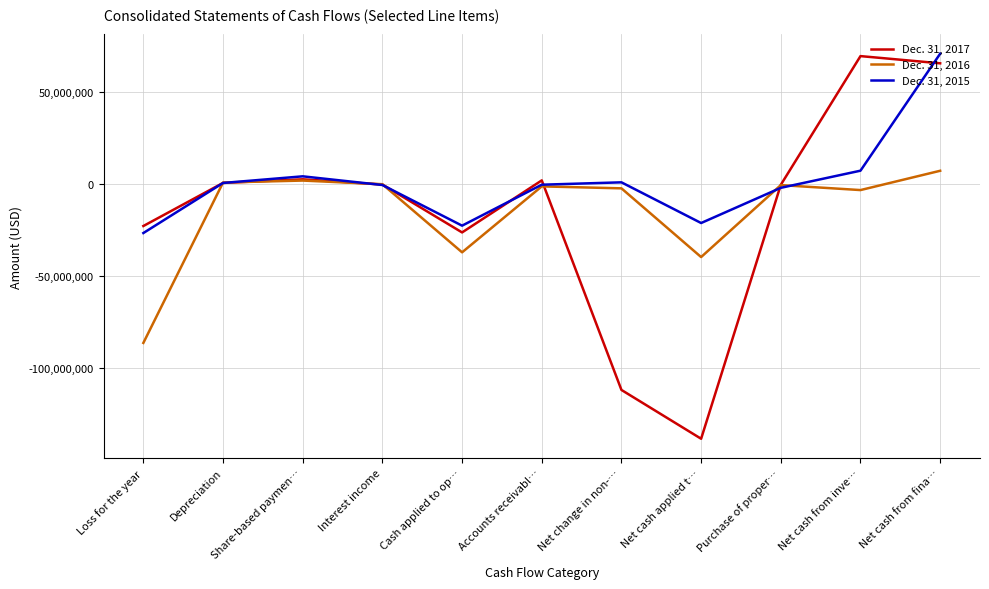

What is the difference between the highest and lowest values at Net cash applied t…?

117330988